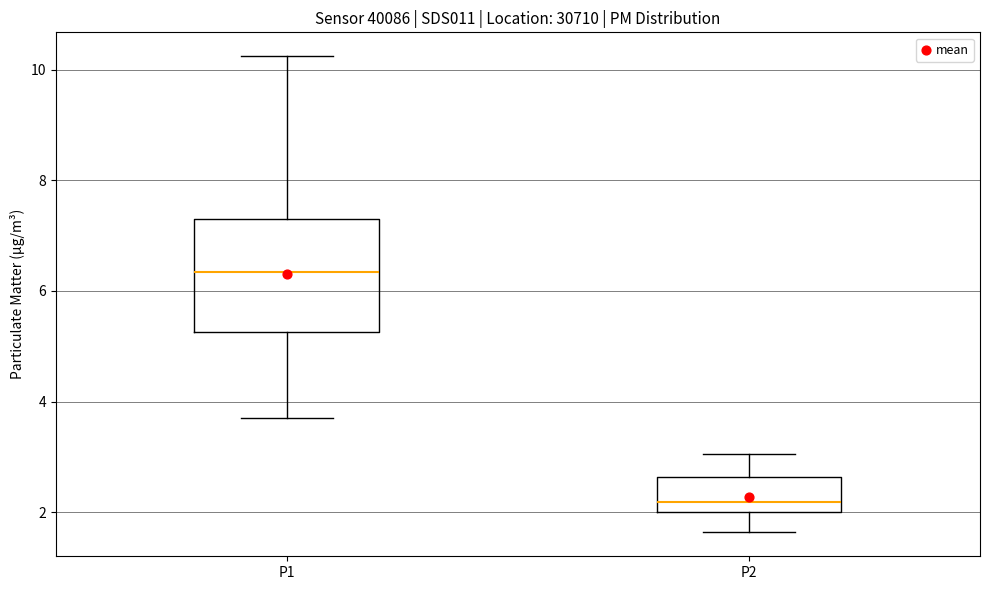

Which box is the tallest, from its lower edge to its upper edge?

P1